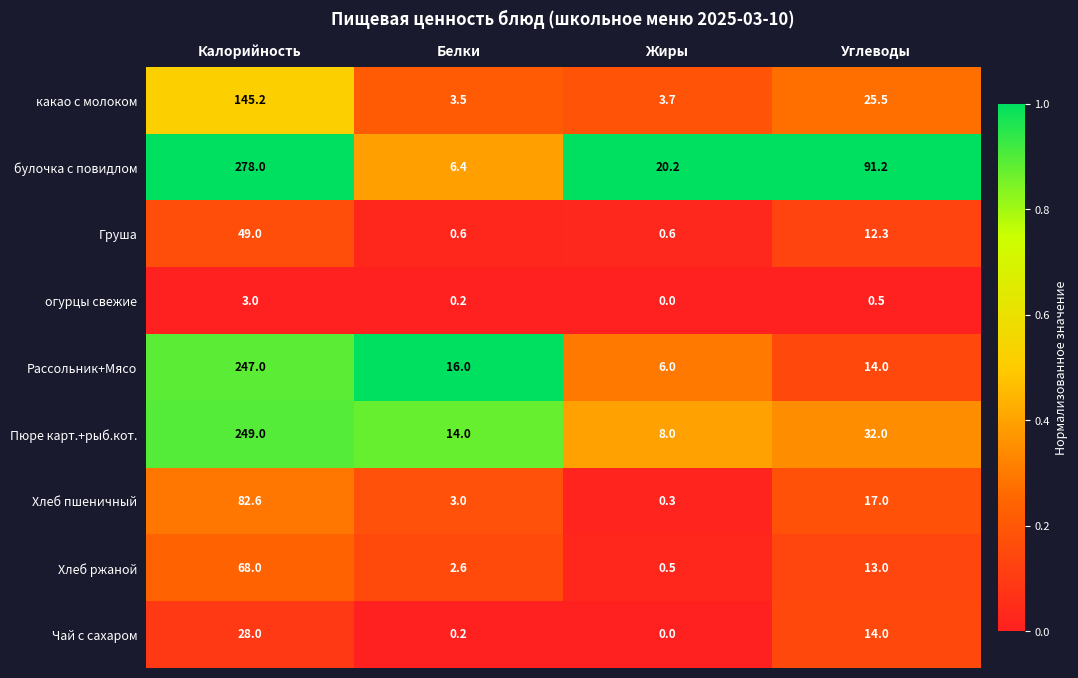

What value does the какао с молоком series have at Калорийность?

145.2